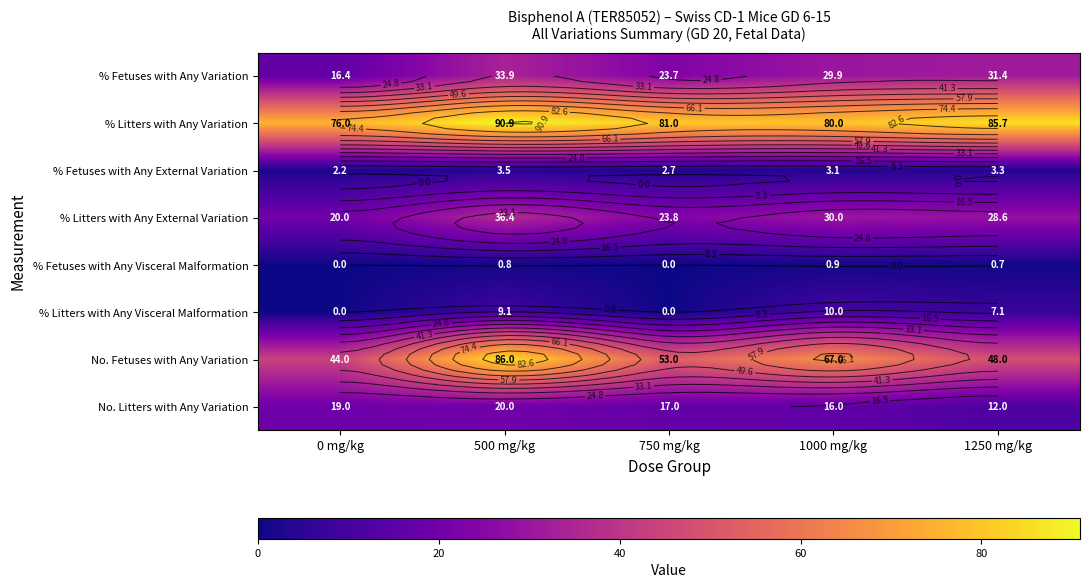

What is the highest value of the % Fetuses with Any Variation series?

33.9